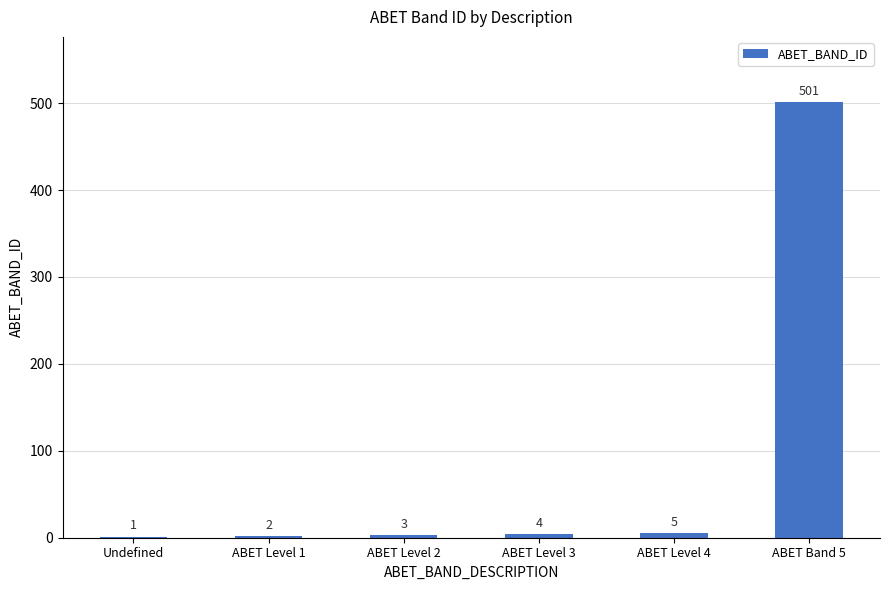

Which category has the highest value across all series?

ABET Band 5